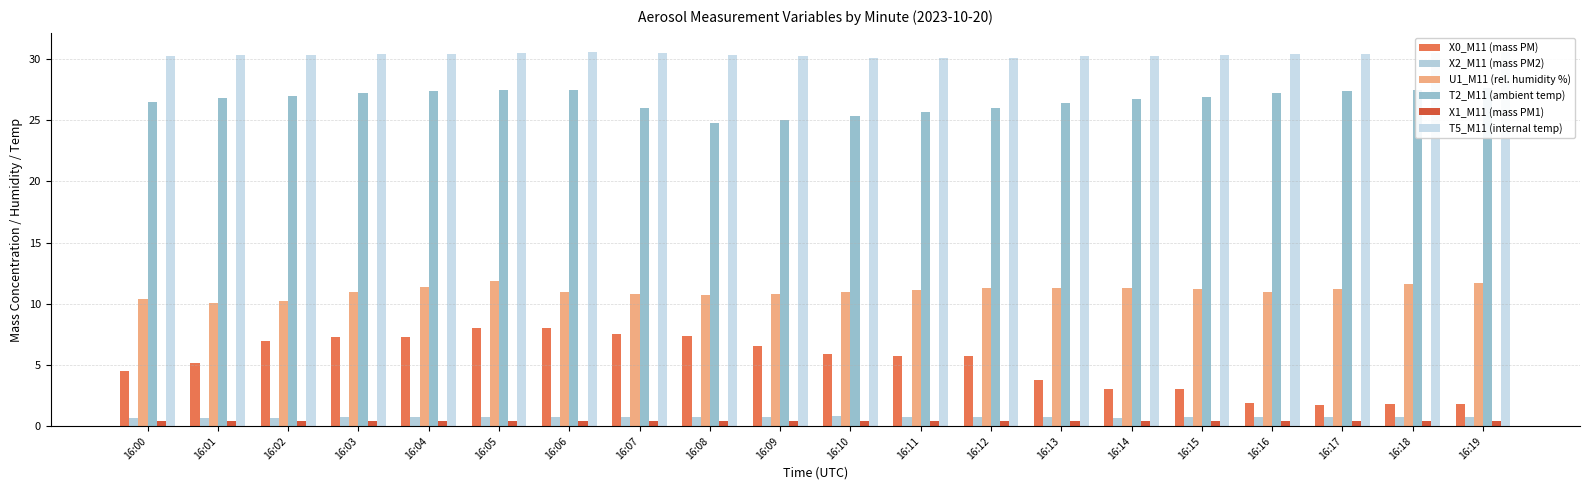

What is the sum of all X2_M11 (mass PM2) values?

14.6